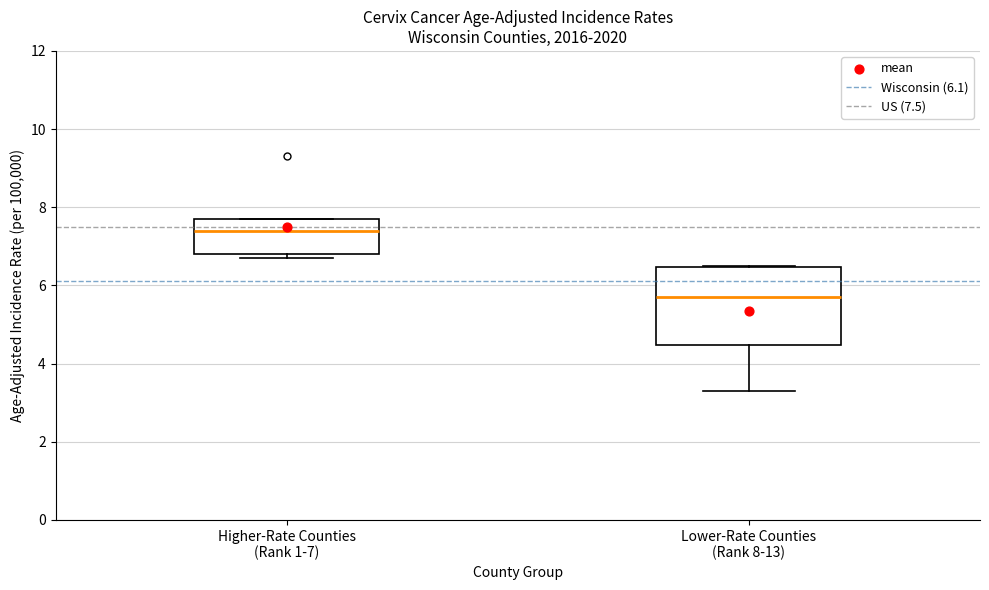

Comparing the boxes themselves (not the whiskers), which one is the tallest?

Lower-Rate Counties (Rank 8-13)